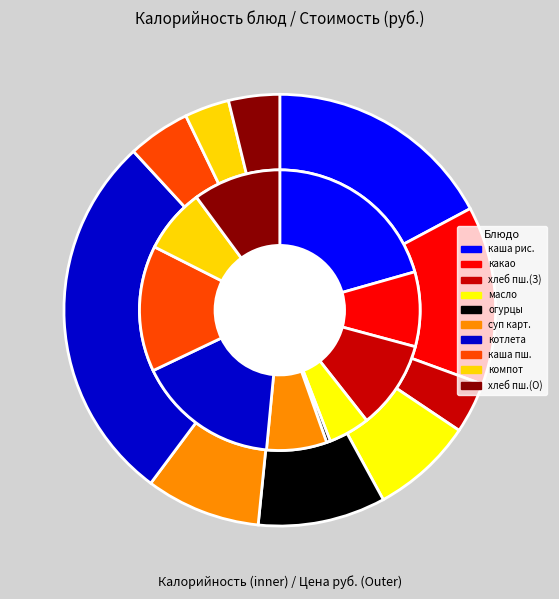

To the nearest percent, what portion does котлета Детская с соусом represent?

16%